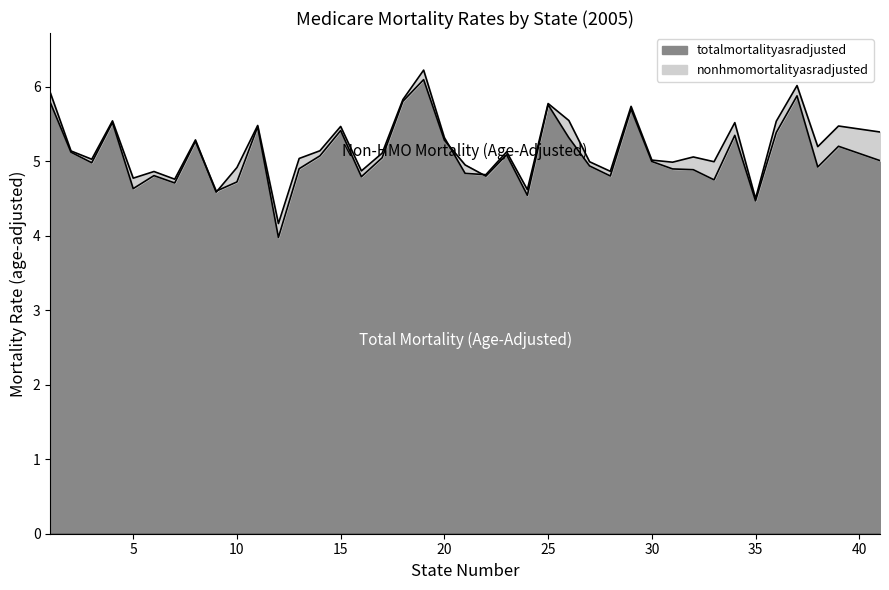

List the series in order of their peak value, highest first.

nonhmomortalityasradjusted, totalmortalityasradjusted